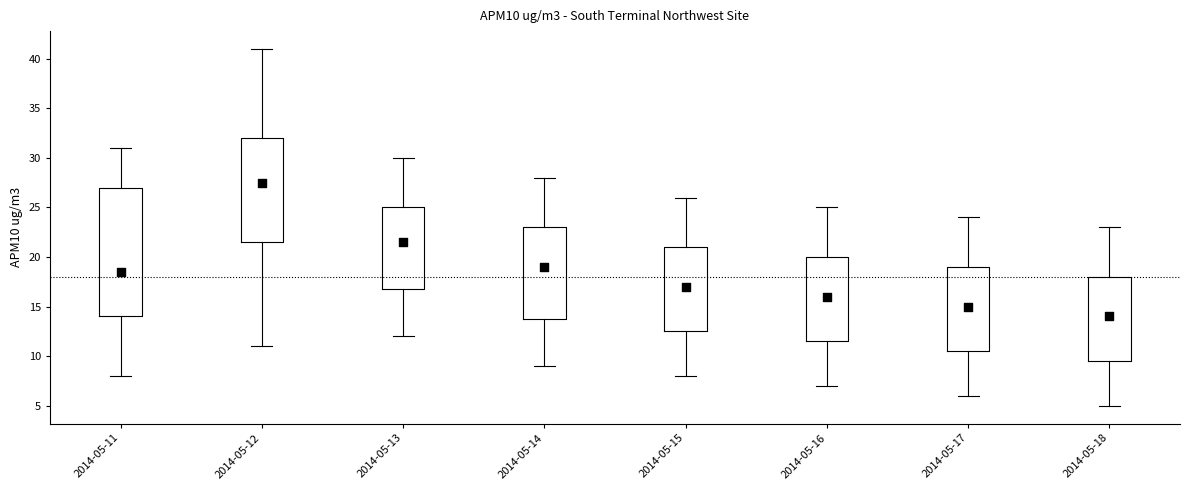

Comparing the boxes themselves (not the whiskers), which one is the tallest?

2014-05-11